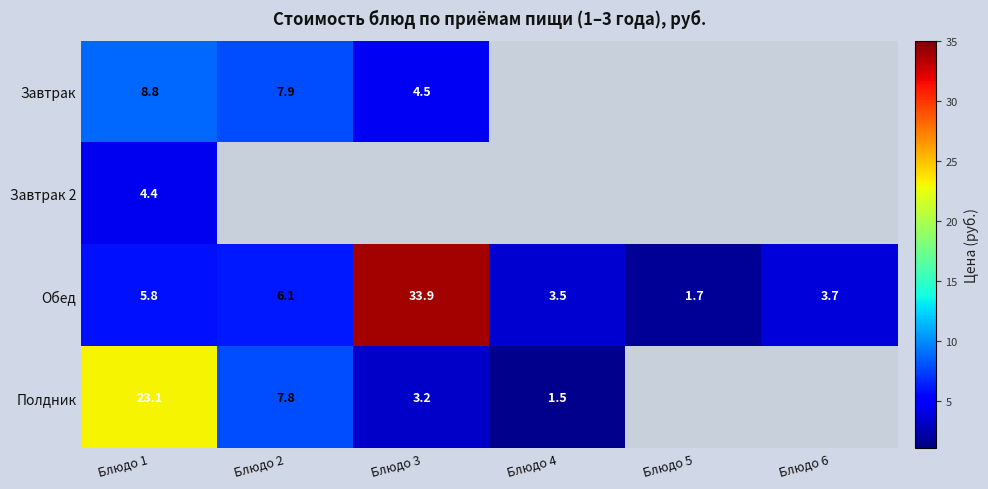

The Полдник series shows 3.2 at Блюдо 3. True or false?

True